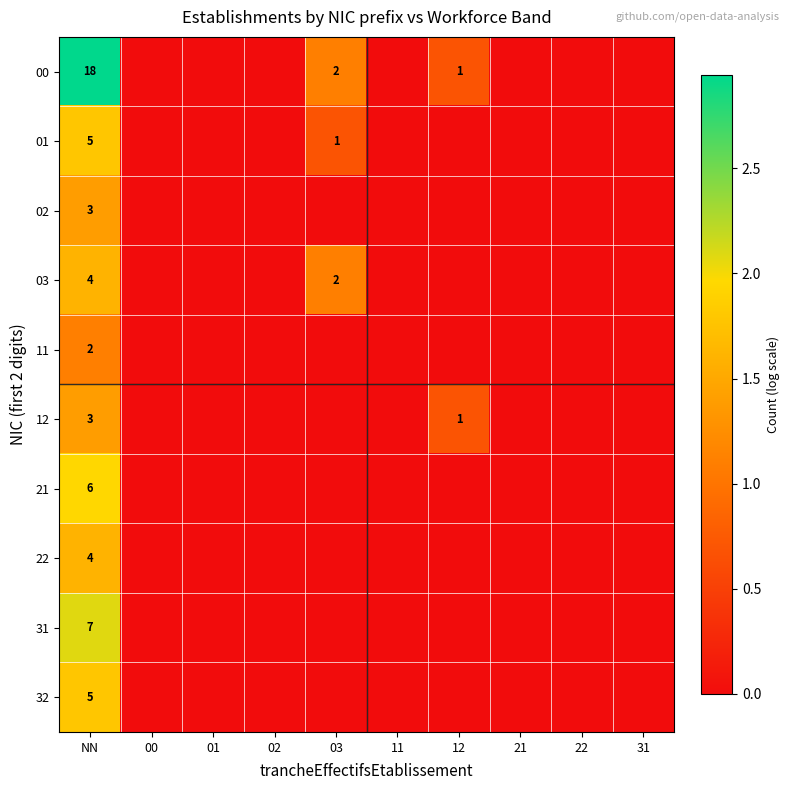

What is the spread (max minus min) of values at NN?

16